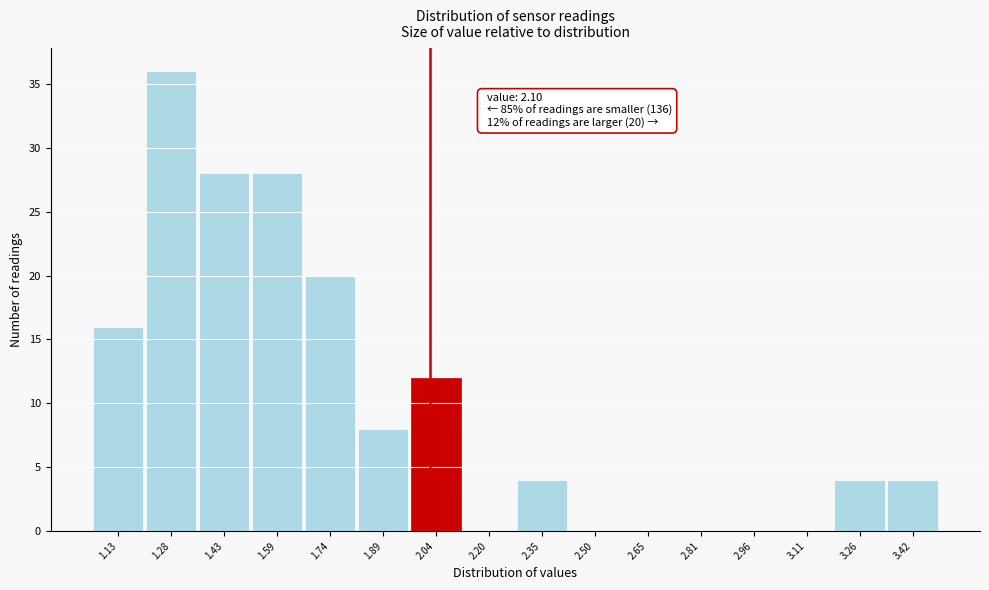

Reading left to right, extract all data points from this chart.

1.13=16	1.28=36	1.43=28	1.59=28	1.74=20	1.89=8	2.04=12	2.20=0	2.35=4	2.50=0	2.65=0	2.81=0	2.96=0	3.11=0	3.26=4	3.42=4